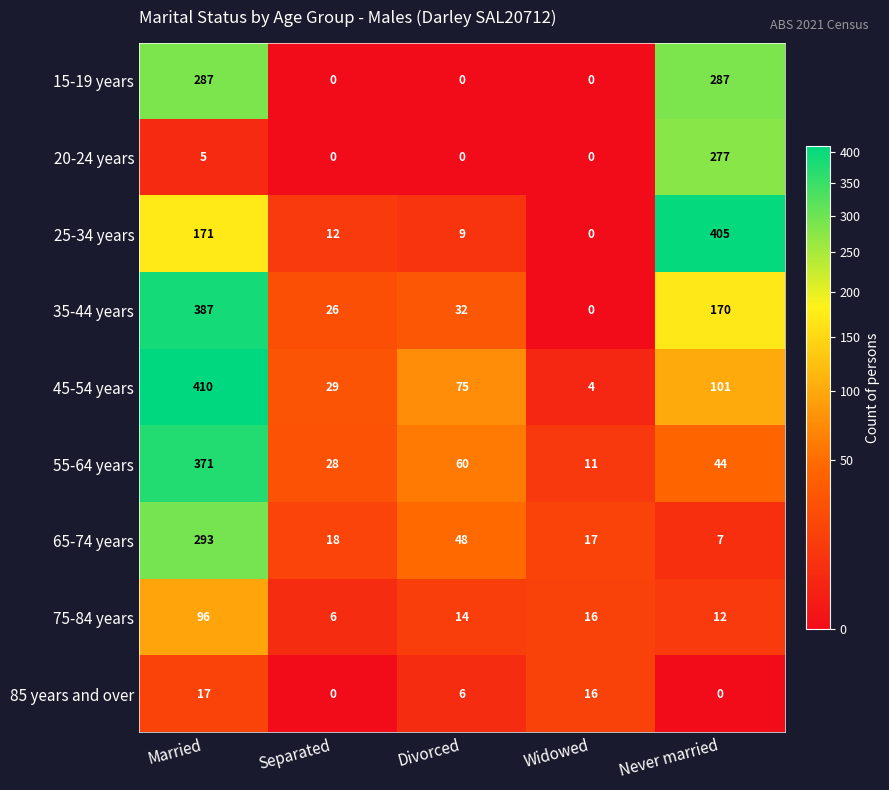

At which category is the sum across all series the highest?

Married